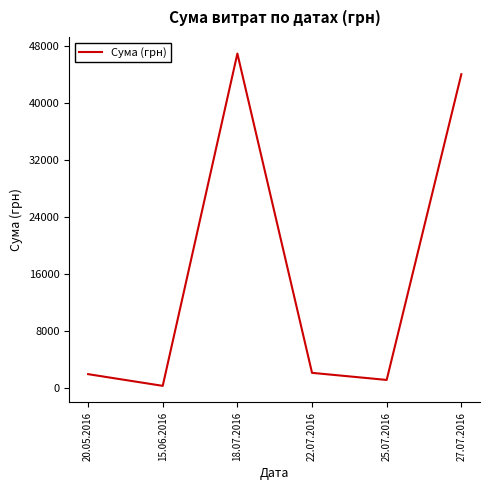

Which has a higher value, 25.07.2016 or 22.07.2016?

22.07.2016